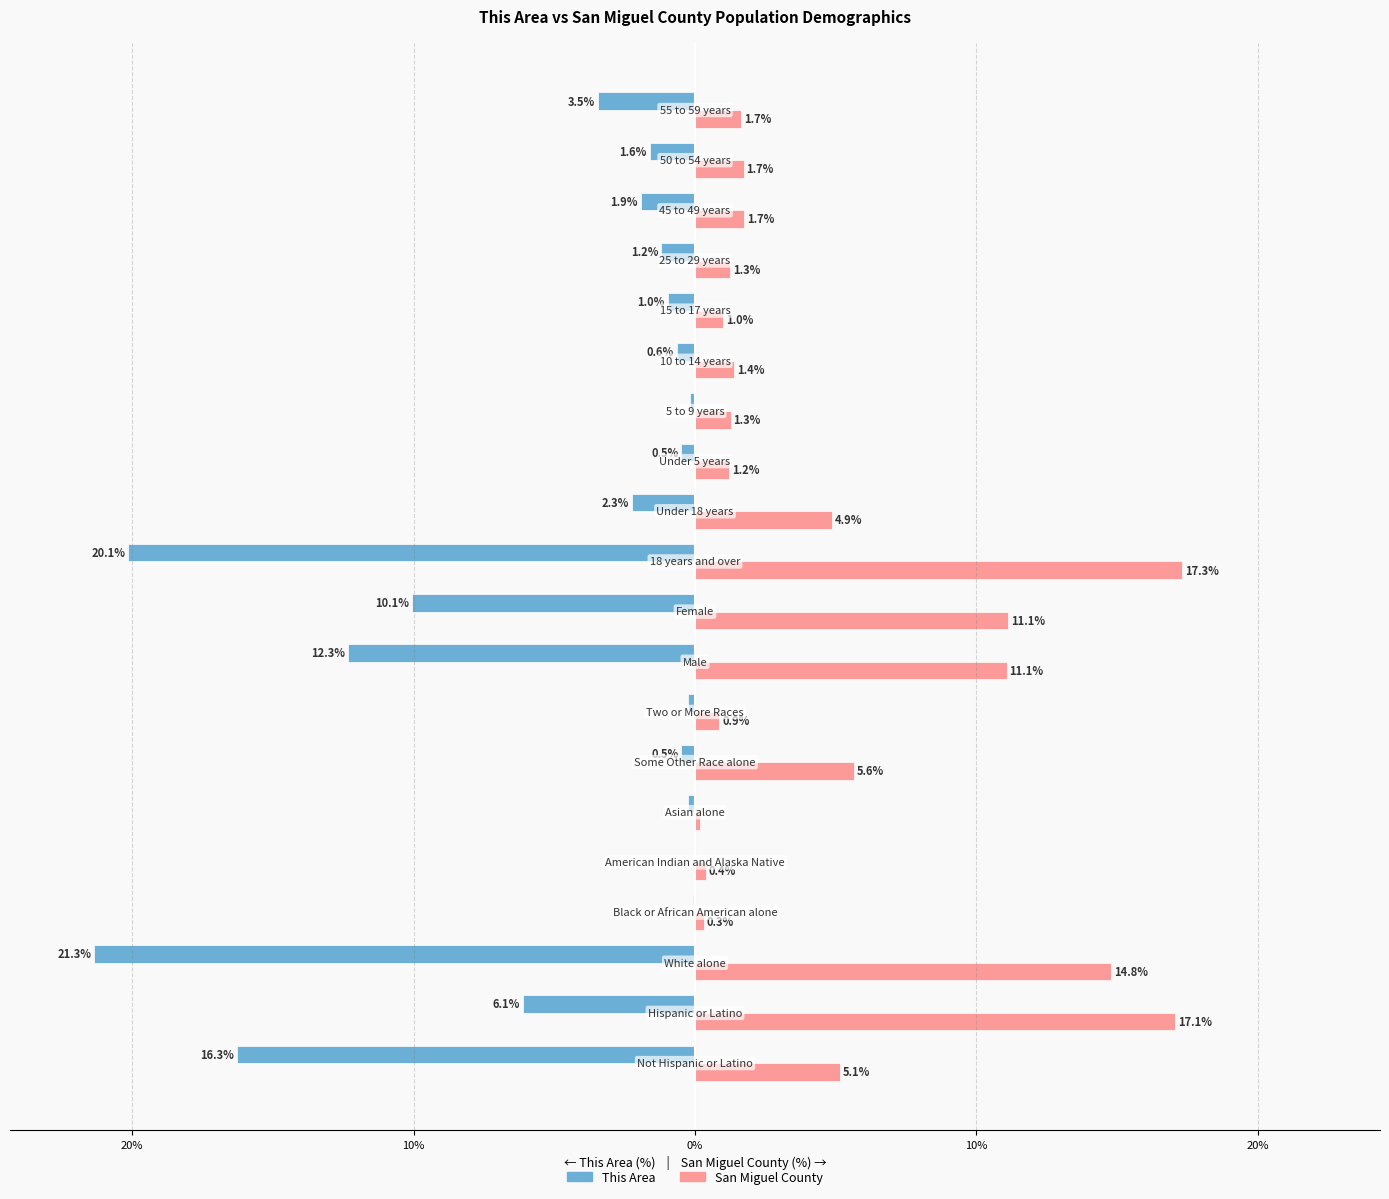

What are all the series names shown in the legend?

This Area, San Miguel County